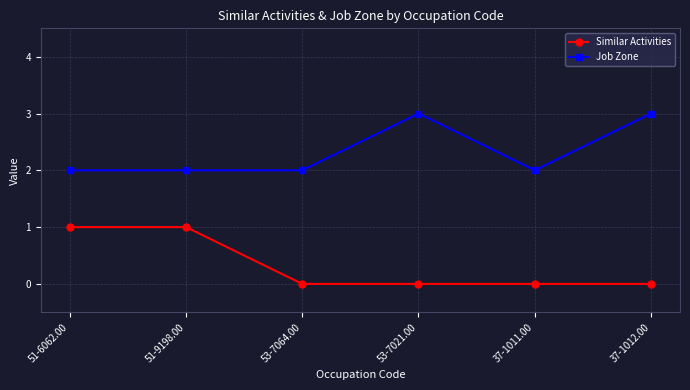

List the series in order of their overall mean, lowest first.

Similar Activities, Job Zone